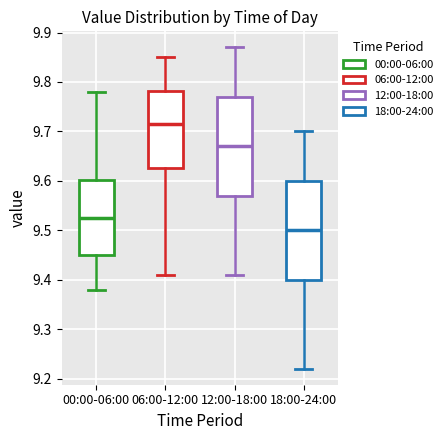

Reading left to right, transcribe this box plot: for each box, give where its median line is, the range the box spans, and where its two whiskers end, as read against the y-axis. The values are not printed on the chart, so give them approximately, as read against the axis.

00:00-06:00: median 9.53, box 9.45 to 9.60, whiskers 9.38 to 9.78
06:00-12:00: median 9.72, box 9.63 to 9.78, whiskers 9.41 to 9.85
12:00-18:00: median 9.67, box 9.57 to 9.77, whiskers 9.41 to 9.87
18:00-24:00: median 9.50, box 9.40 to 9.60, whiskers 9.22 to 9.70